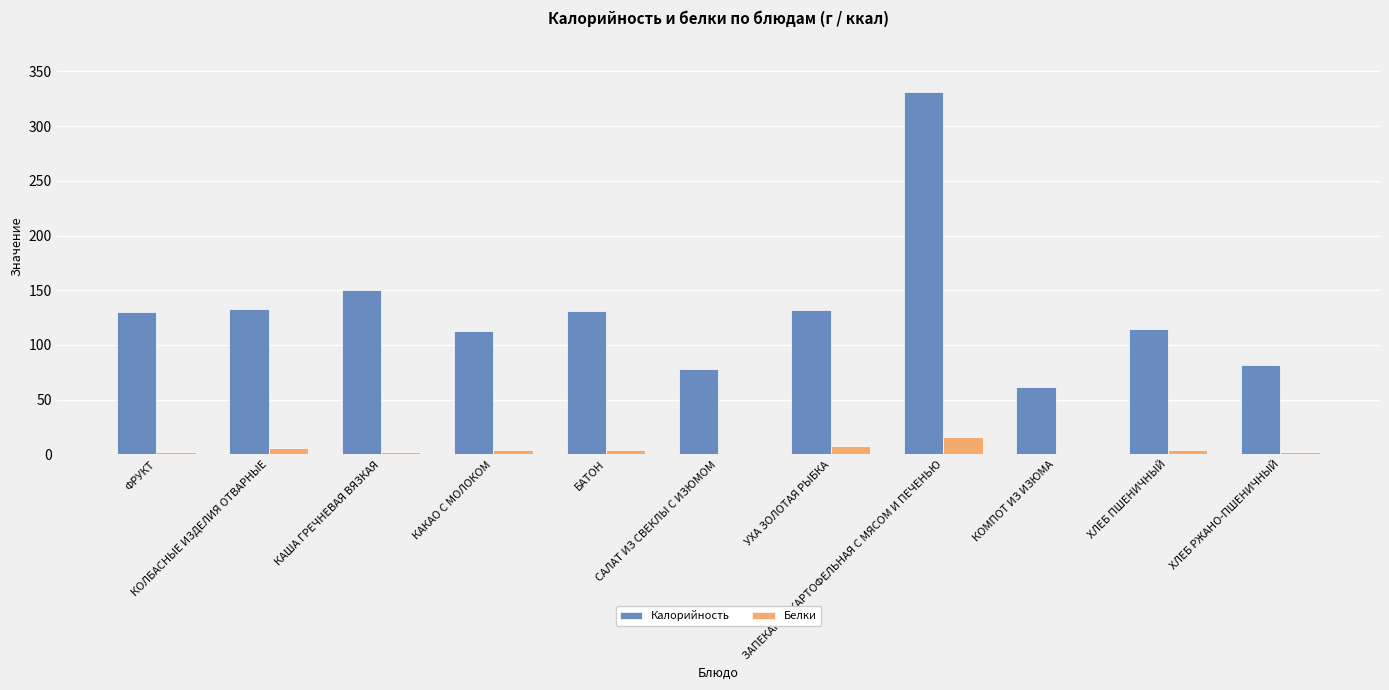

What is the greatest value displayed?

331.3